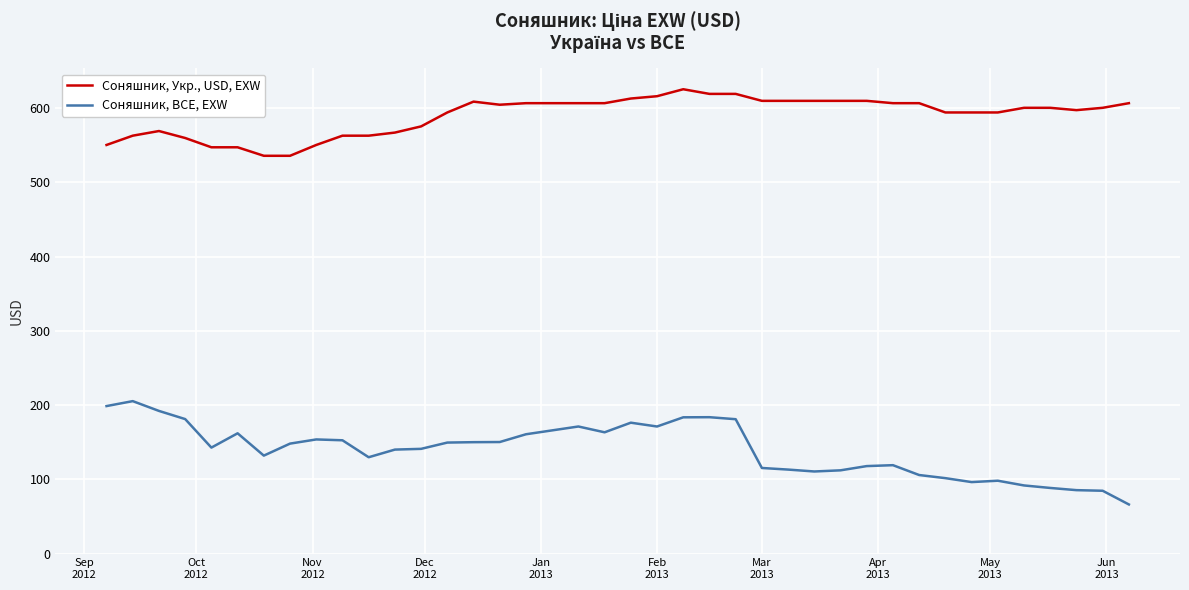

Which series has the largest range (max minus min)?

Соняшник, BCE, EXW